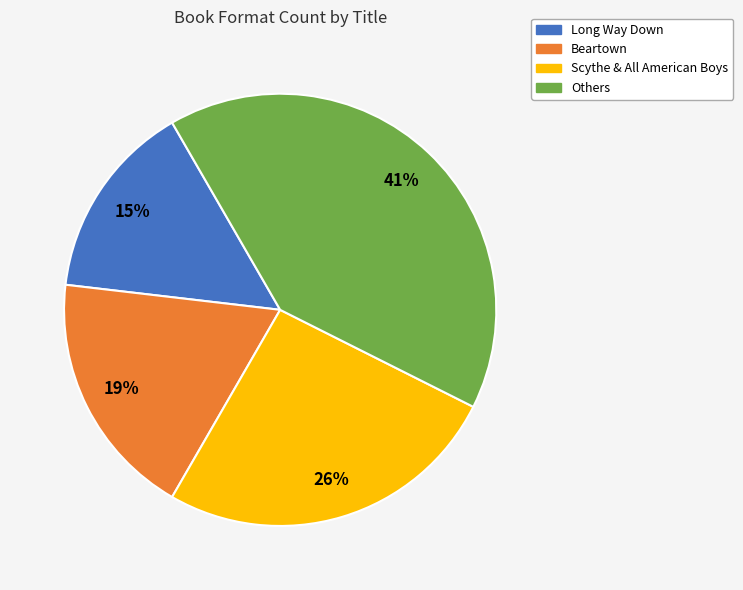

Rank the categories by value from lowest to highest.

Long Way Down, Beartown, Scythe & All American Boys, Others